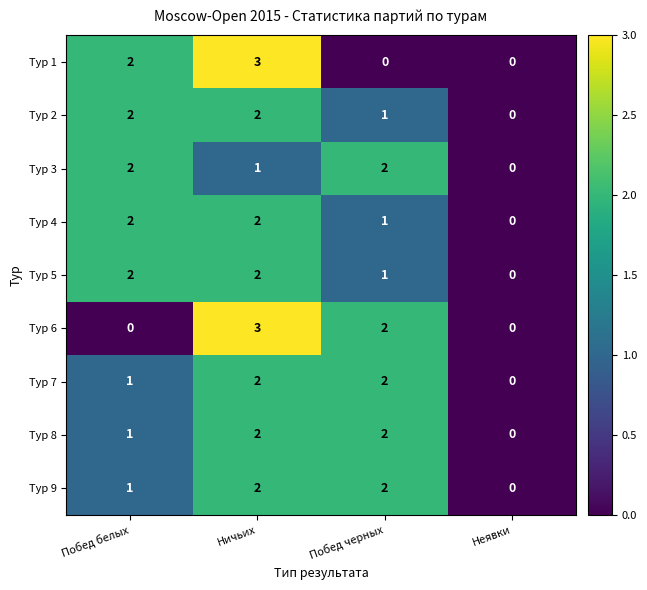

What is the sum of all Тур 9 values?

5